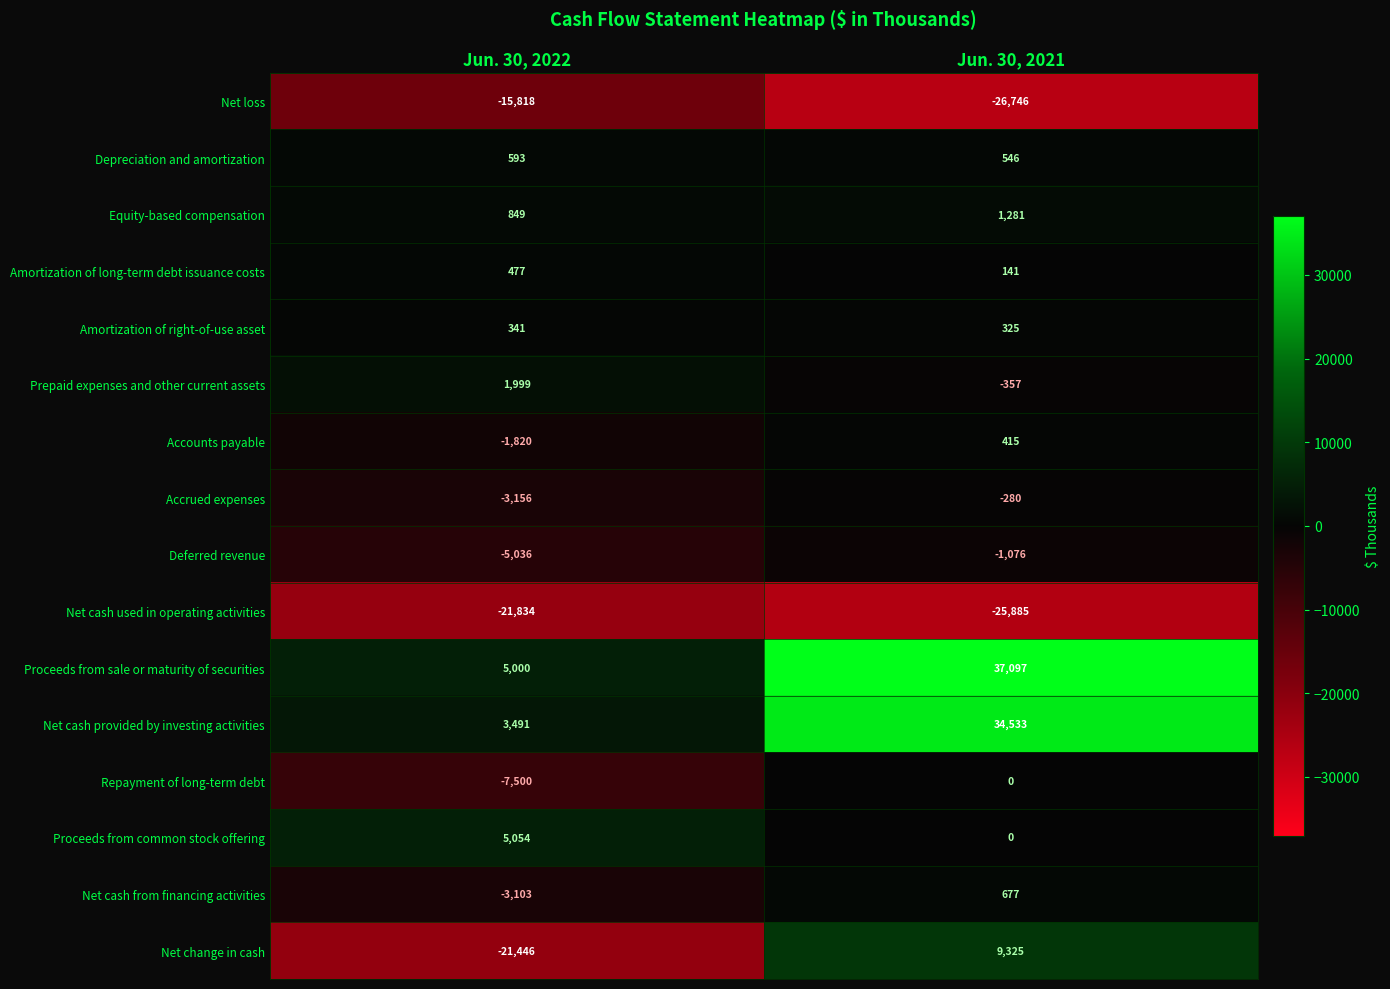

What is the difference between the maximum and minimum values in the Amortization of right-of-use asset series?

16